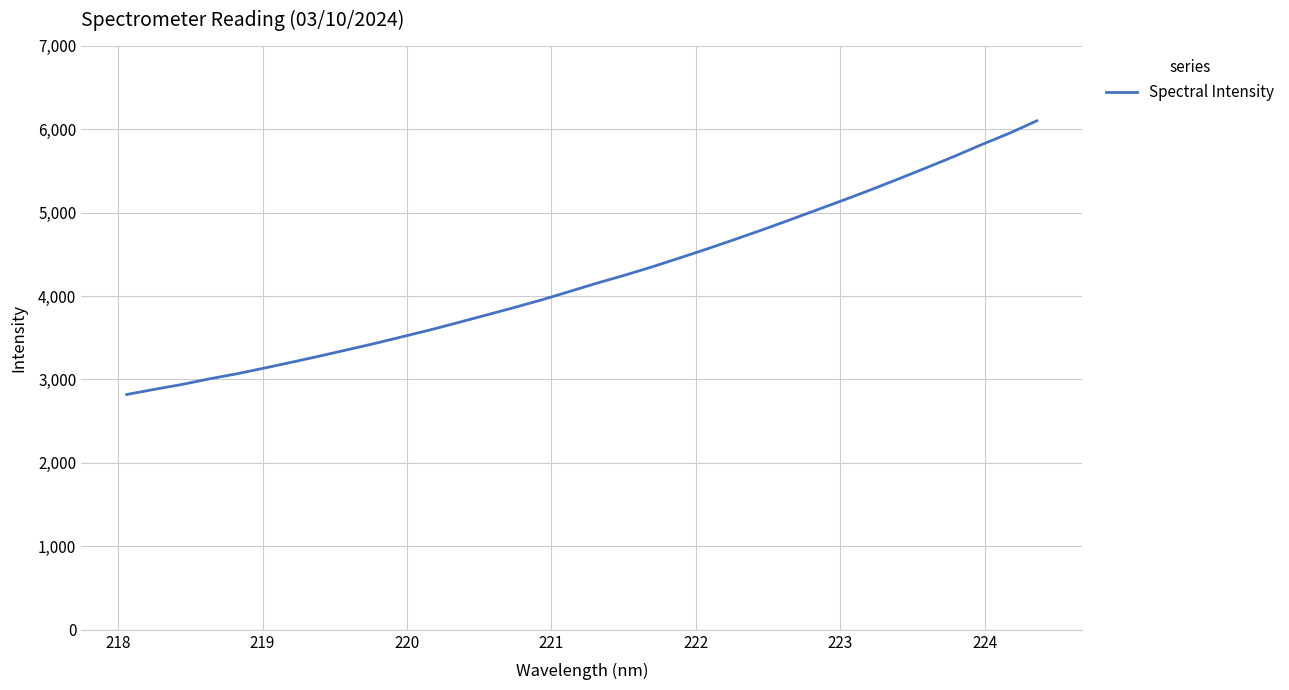

What is the difference between the maximum and minimum values?

3279.1